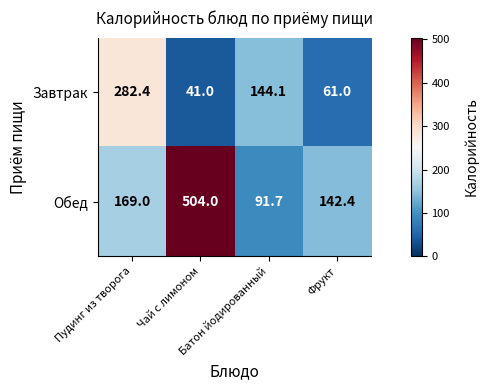

How many data points does each series have?

4